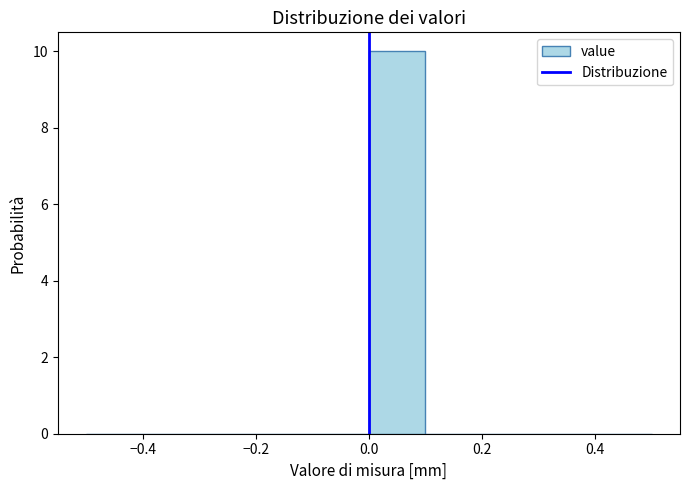

Reading left to right, transcribe this chart: for each bar, give the range it covers on the x-axis and its height. The values are not printed on the chart, so give them approximately, as read against the axis.

-0.5 to -0.4: 0
-0.4 to -0.3: 0
-0.3 to -0.2: 0
-0.2 to -0.1: 0
-0.1 to 0.0: 0
0.0 to 0.1: 10
0.1 to 0.2: 0
0.2 to 0.3: 0
0.3 to 0.4: 0
0.4 to 0.5: 0